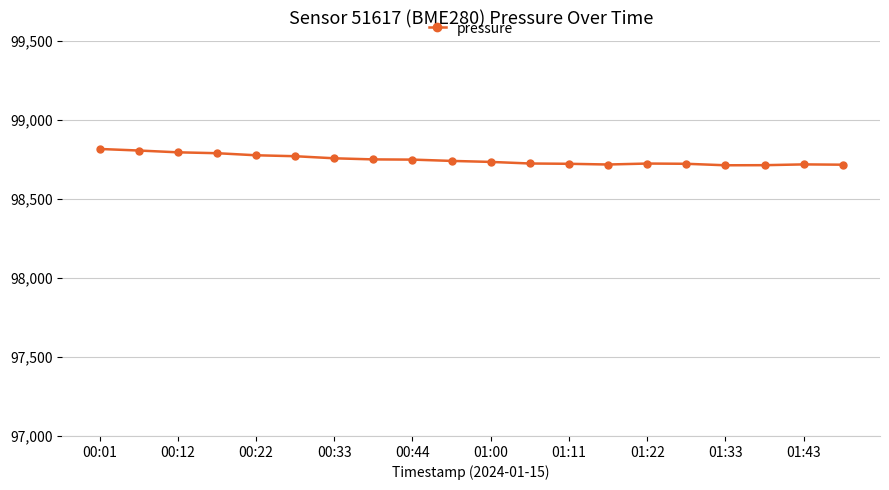

What is the minimum value shown in the chart?

98712.8